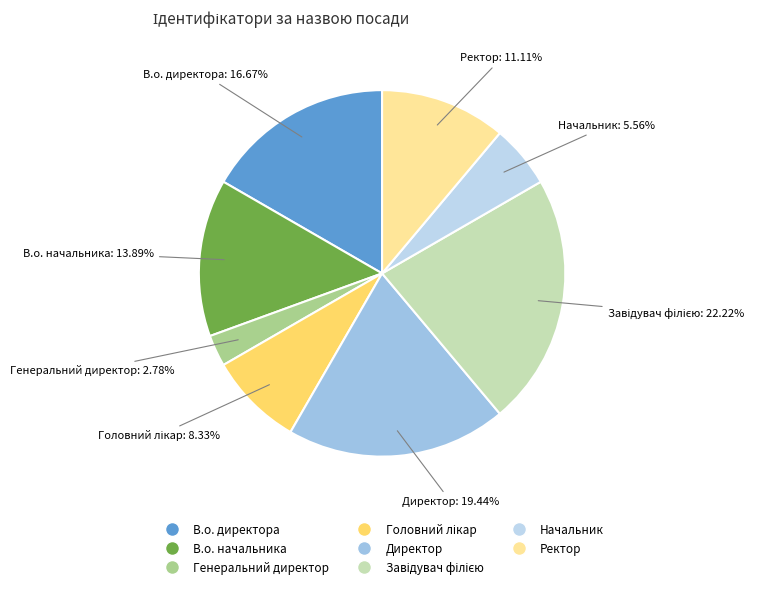

Is the sum of В.о. директора and Директор greater than half?

No